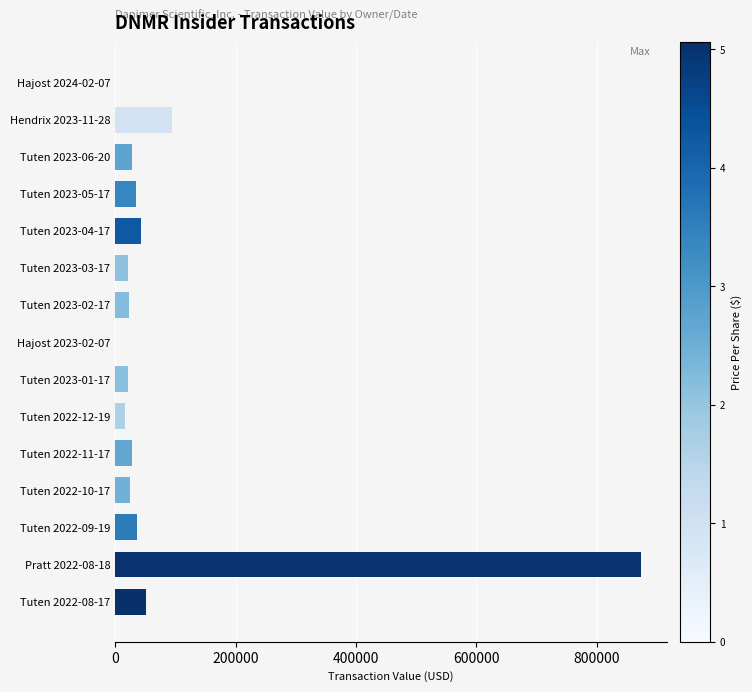

What is the greatest value displayed?

872893